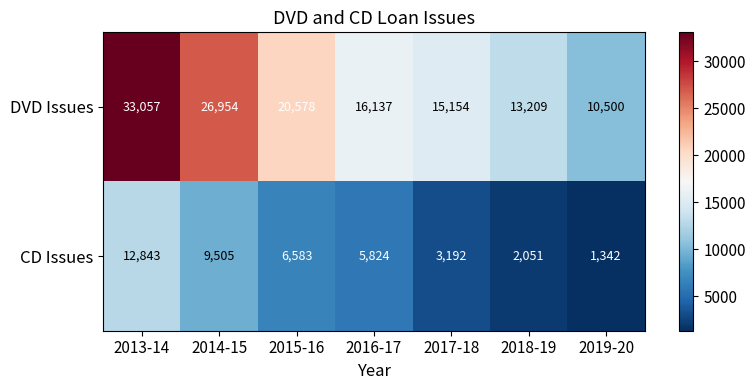

How many data points in CD Issues are less than 5824?

3